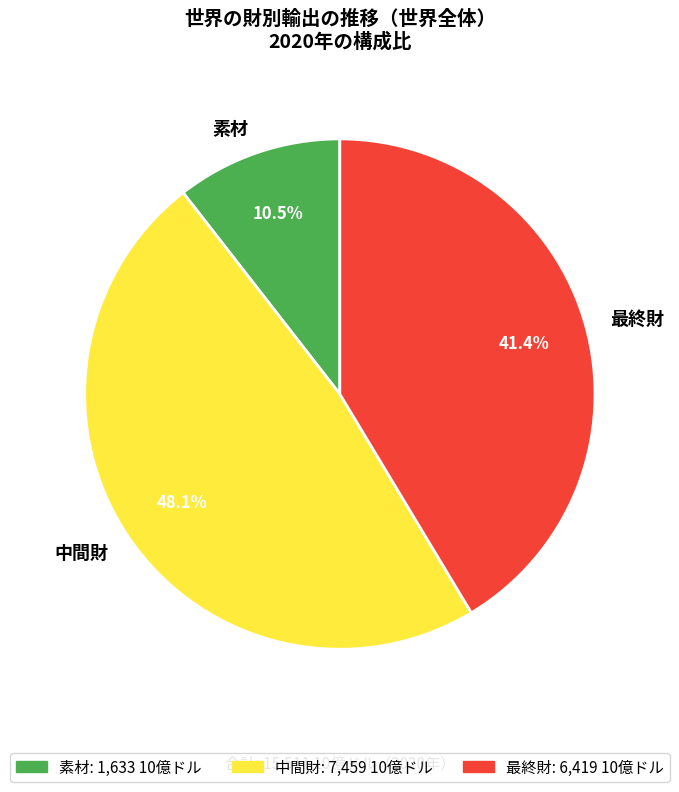

Rank the categories by value from lowest to highest.

素材, 最終財, 中間財